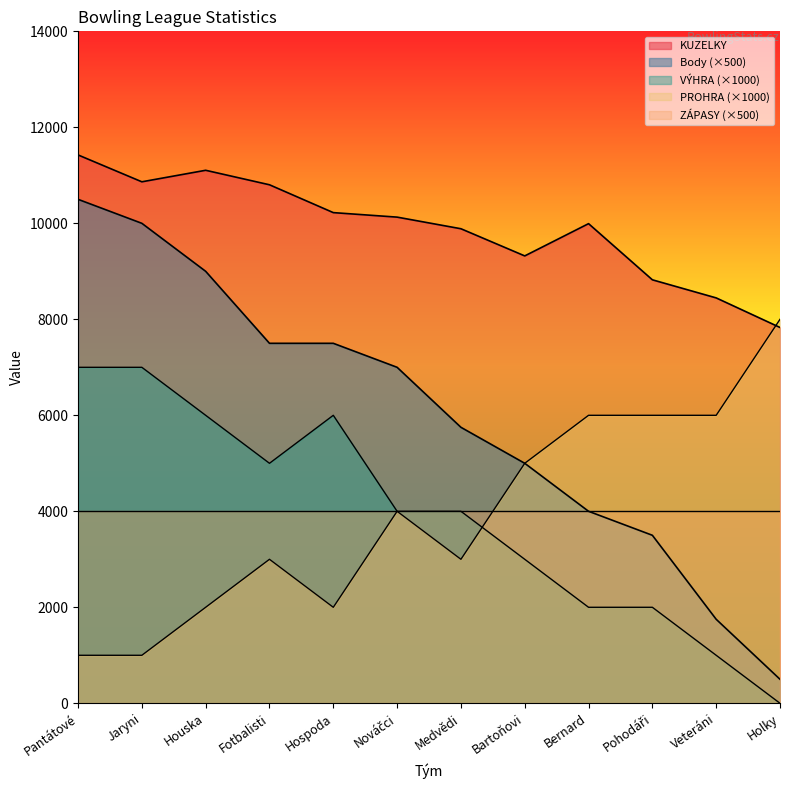

What is the label of the 7th point from the right?

Nováčci